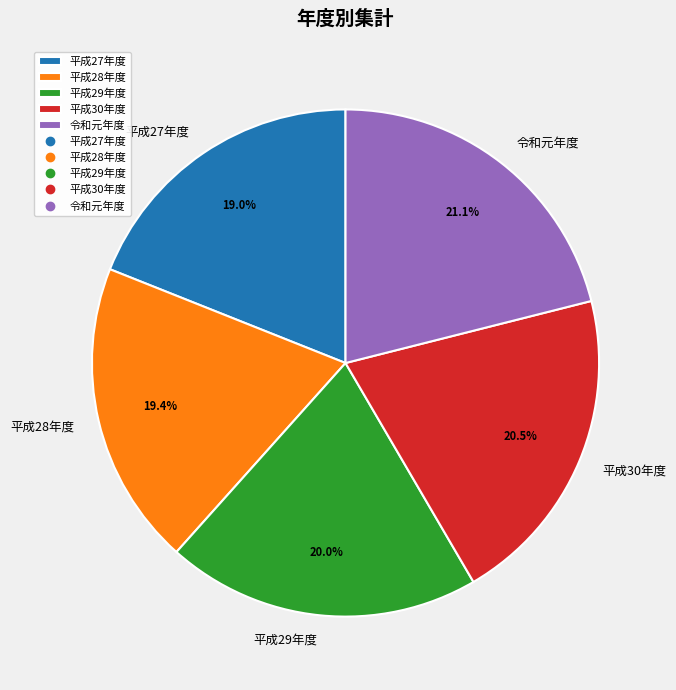

Is the sum of 令和元年度 and 平成27年度 greater than half?

No